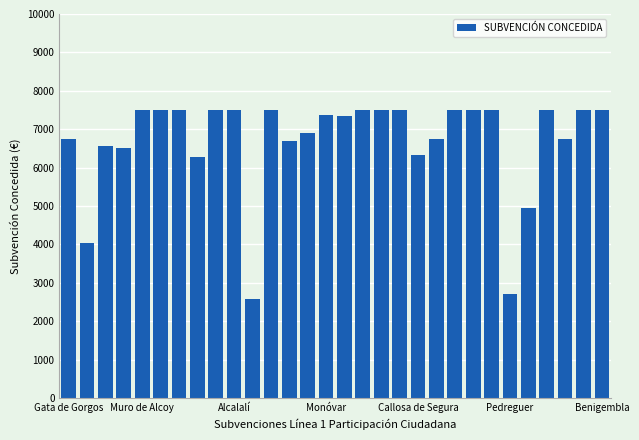

What is the greatest value displayed?

7500.0